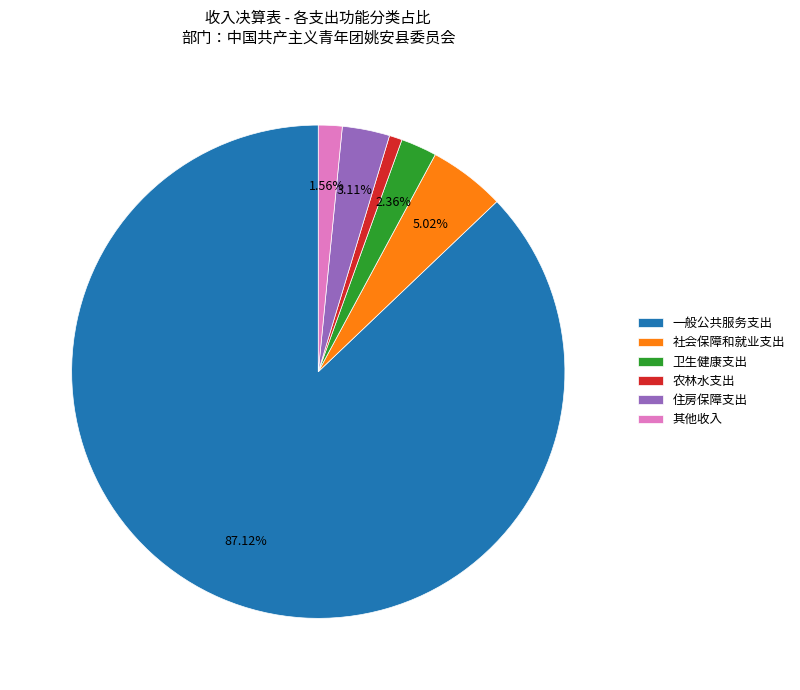

How many segments does this pie chart have?

6